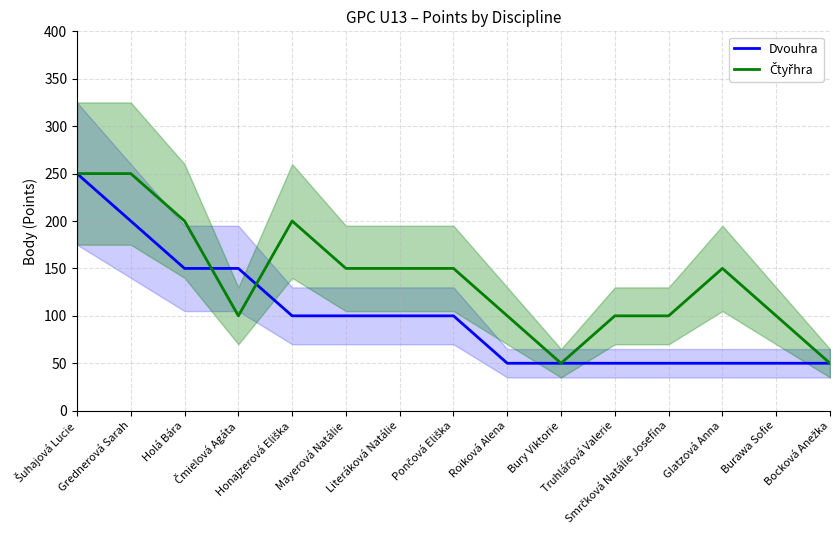

At which category is the sum across all series the highest?

Šuhajová Lucie